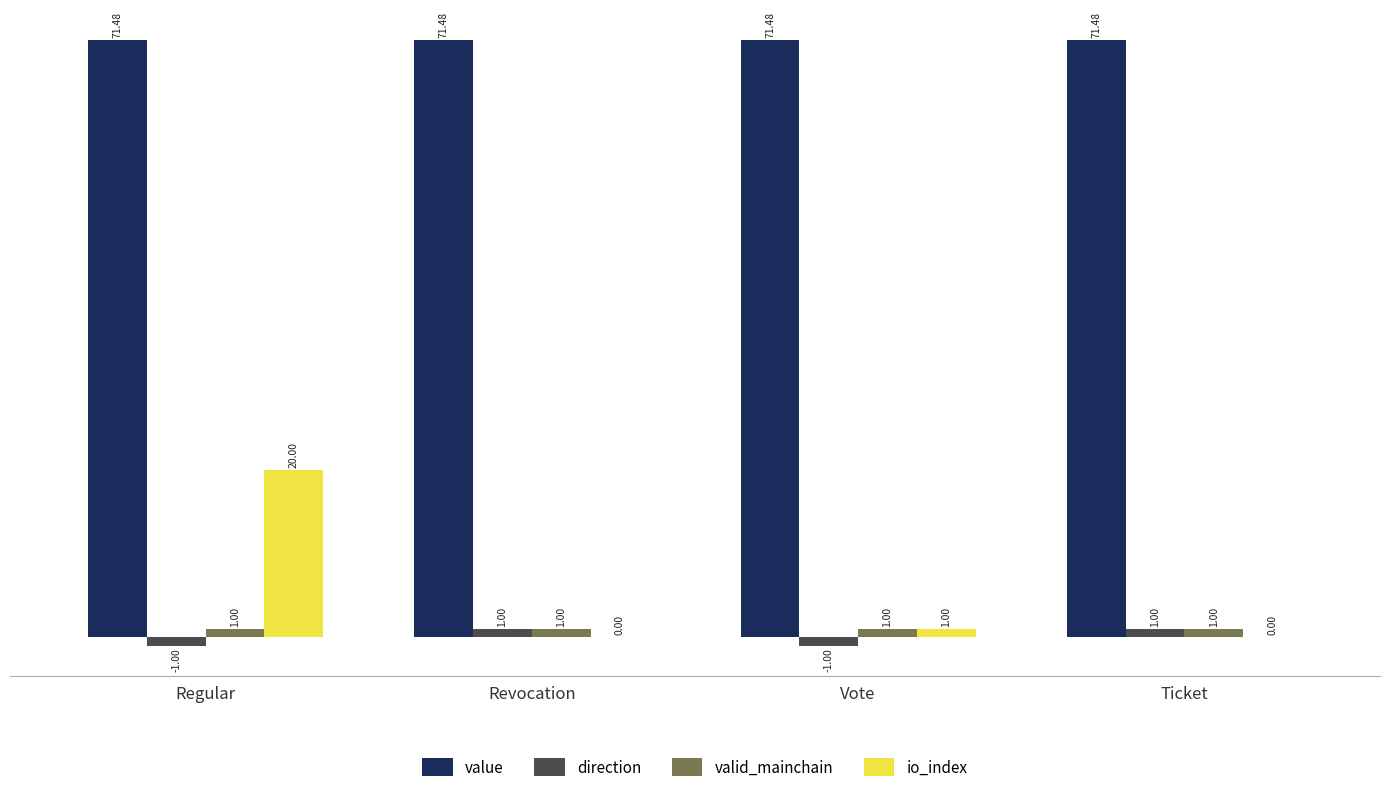

At which label is io_index closest to 10?

Vote